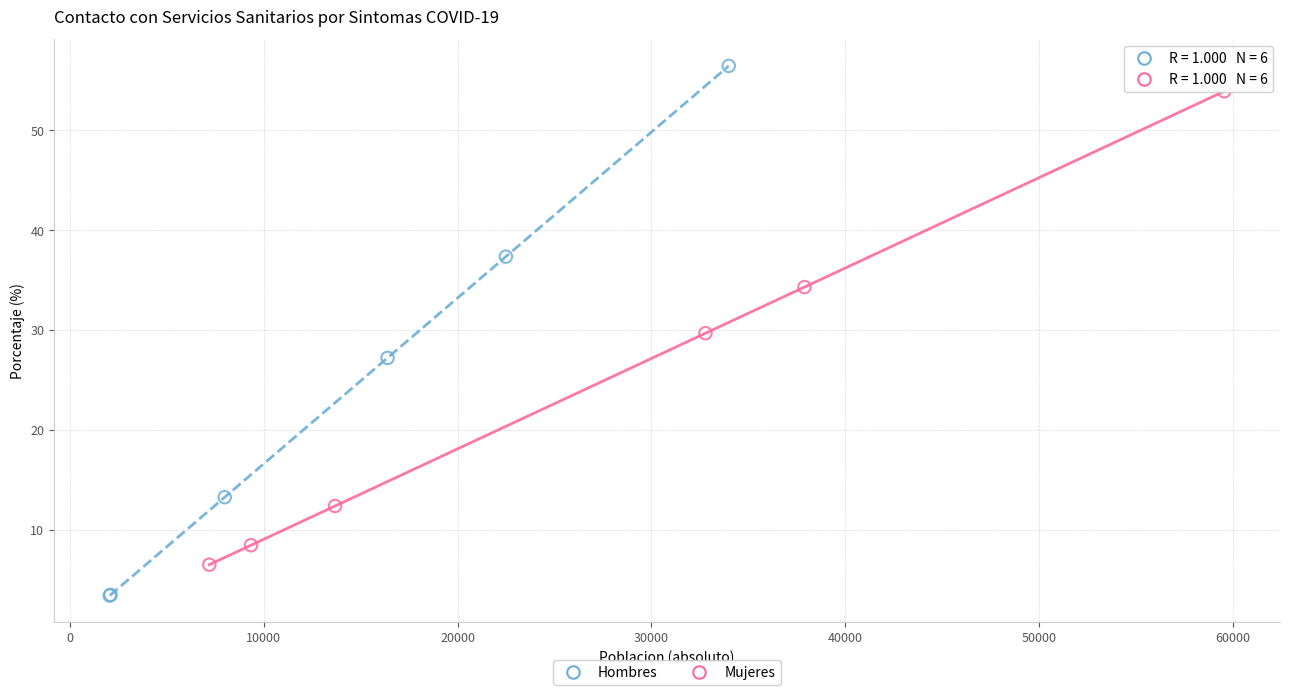

Which series reaches the minimum Y coordinate?

Hombres